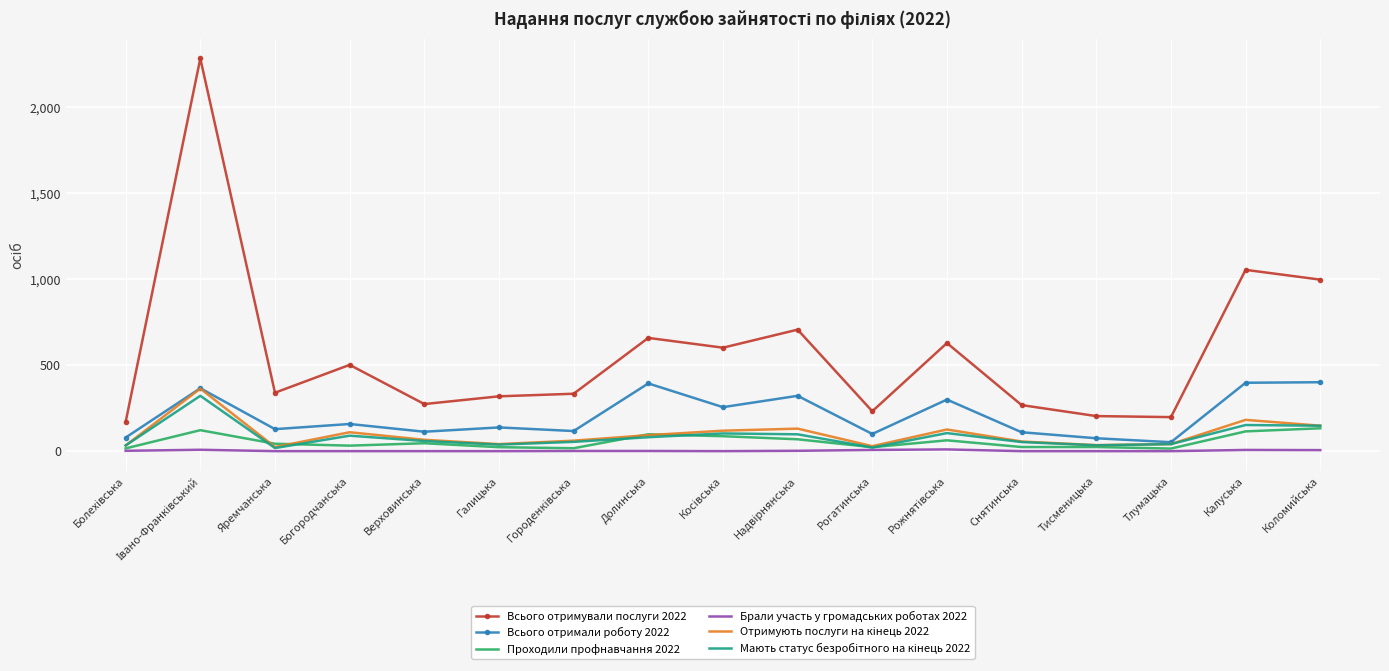

What is the minimum value for Всього отримали роботу 2022?

52